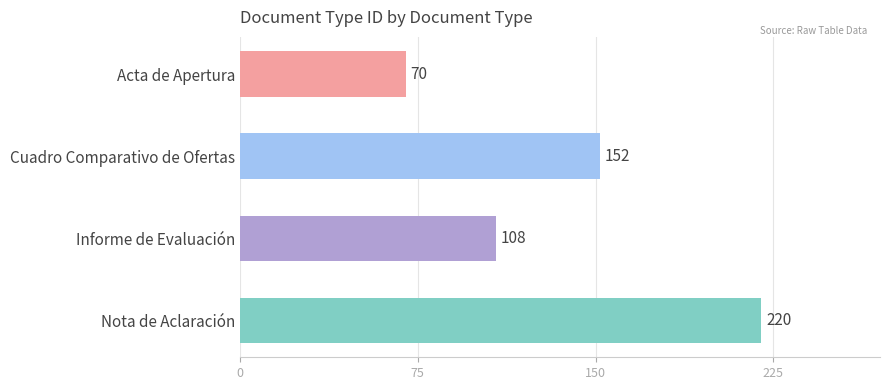

What is the average value?

138